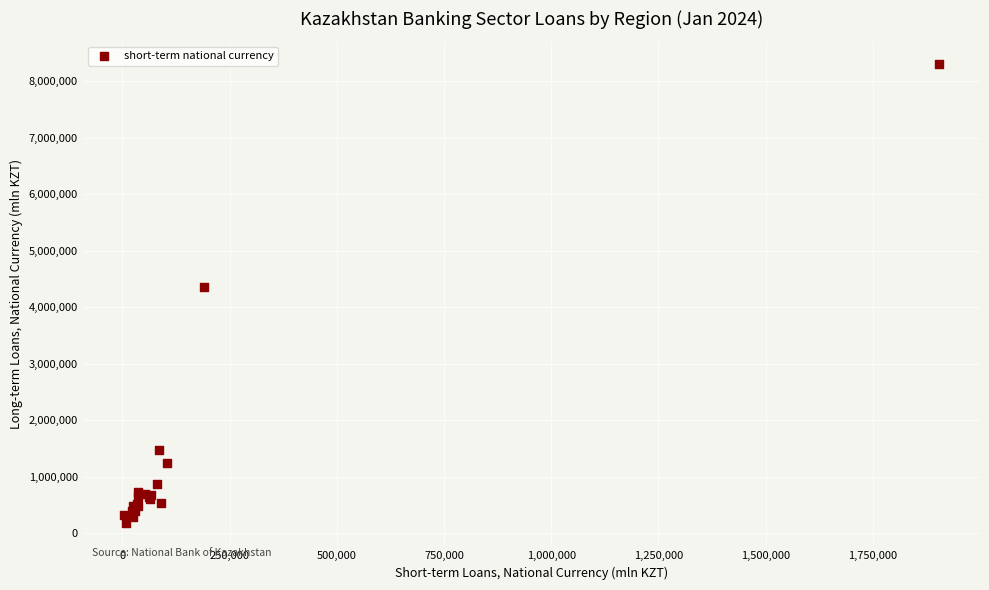

What Y value in the scatter plot is closest to 4237808?

4349736.1